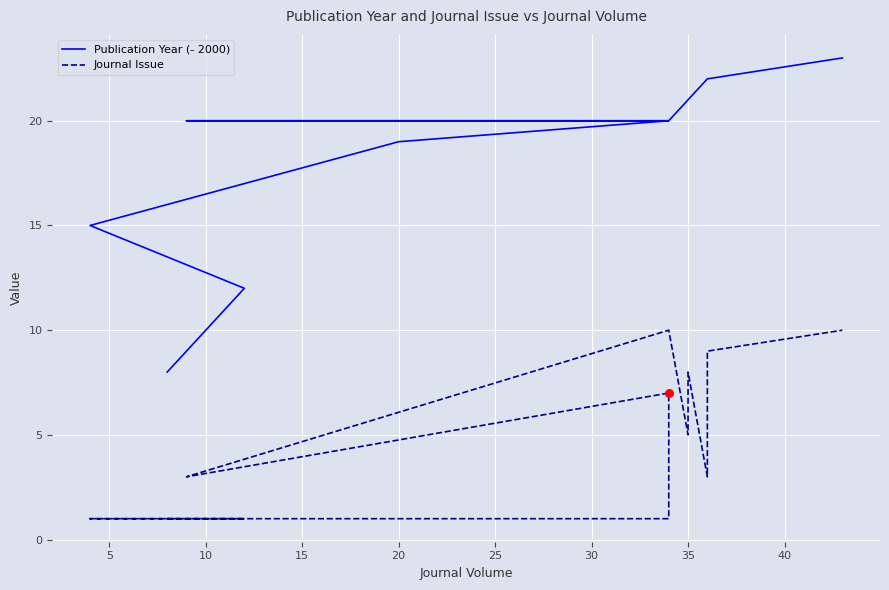

Which series has the largest Y range (max minus min)?

Publication Year (- 2000)